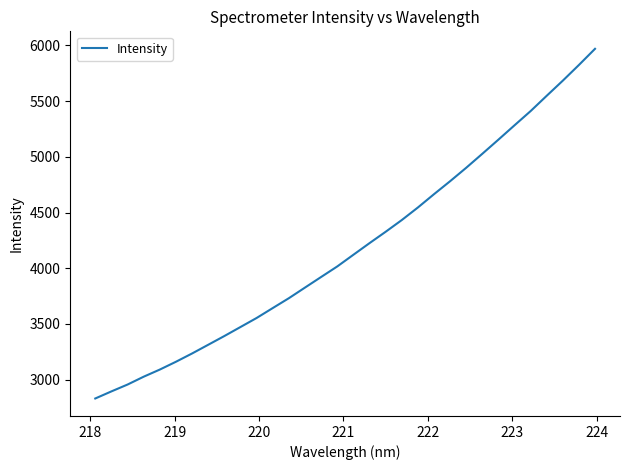

What is the difference between the maximum and minimum values?

3137.9